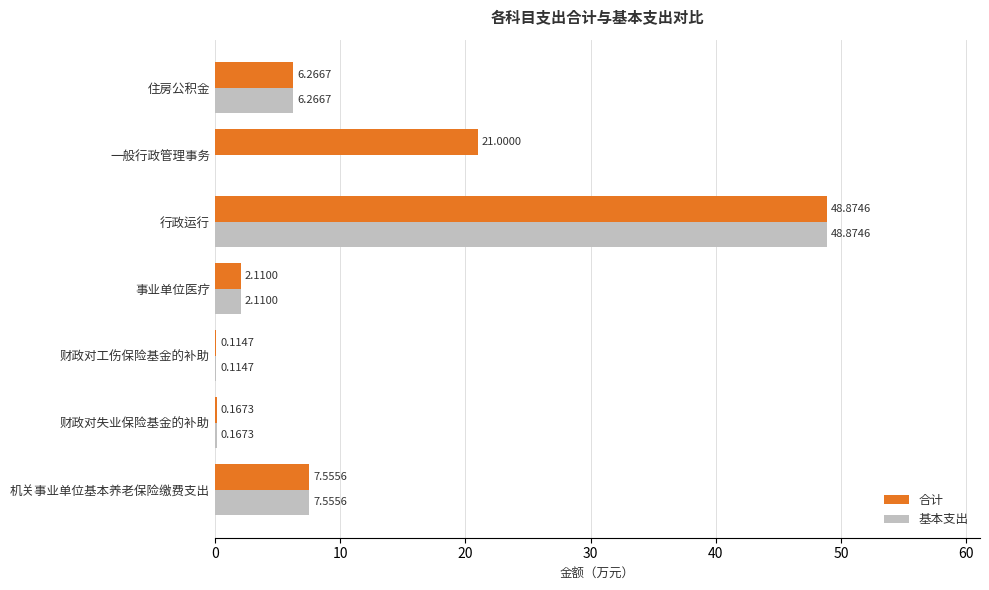

What is the sum of the 合计 values at 财政对工伤保险基金的补助 and 住房公积金?

6.4